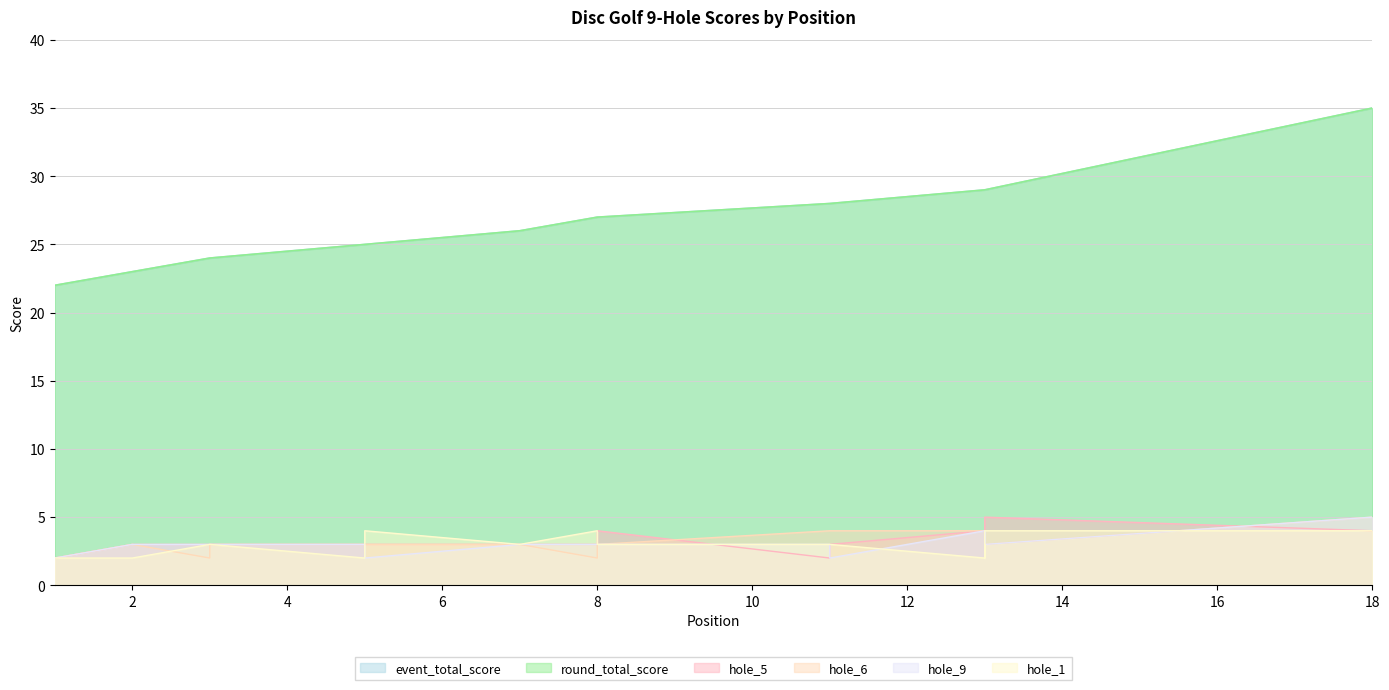

True or false: event_total_score has more than 2 interior local peaks.

False